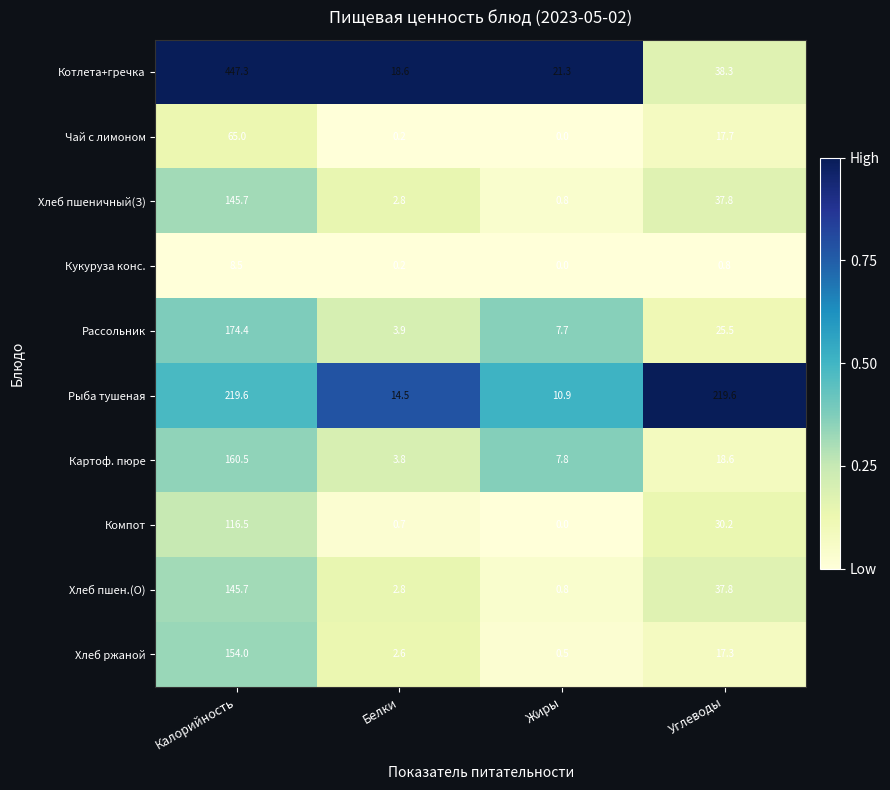

Between Белки and Углеводы, which series saw the biggest shift?

Рыба тушеная